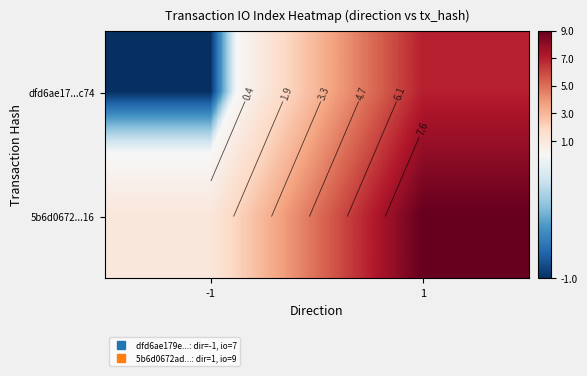

Which series has the largest total across all categories?

5b6d0672...16